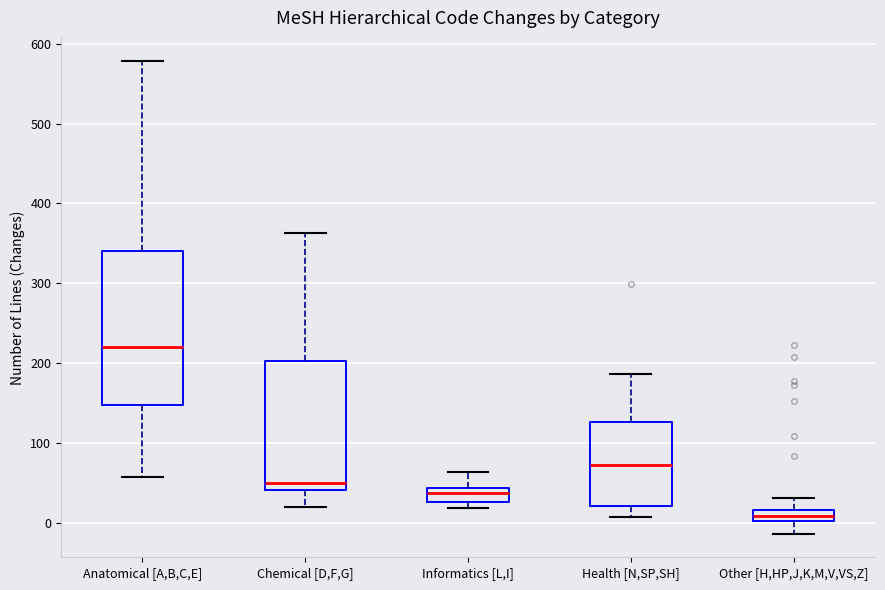

Which box is the tallest, from its lower edge to its upper edge?

Anatomical [A,B,C,E]